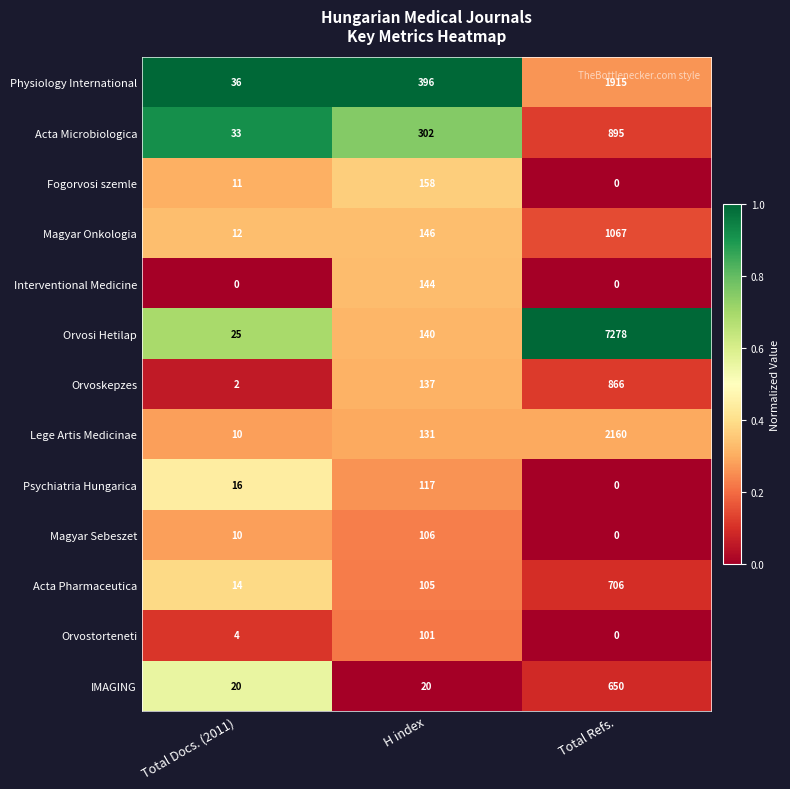

What is the spread (max minus min) of values at H index?

376